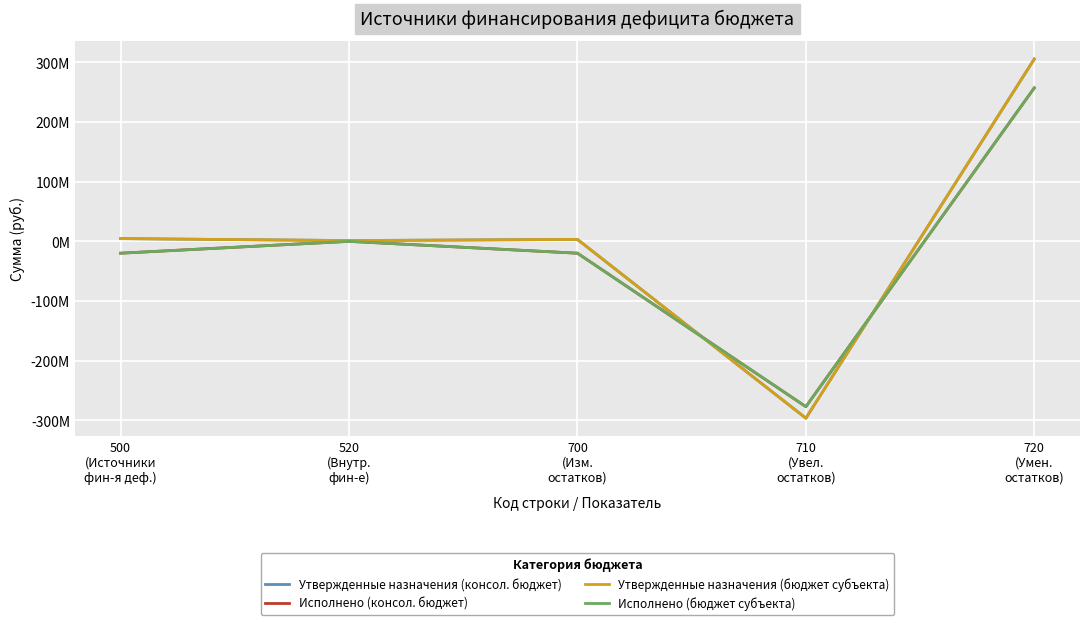

Rank the series by their maximum value, from lowest to highest.

Исполнено (консол. бюджет), Исполнено (бюджет субъекта), Утвержденные назначения (консол. бюджет), Утвержденные назначения (бюджет субъекта)